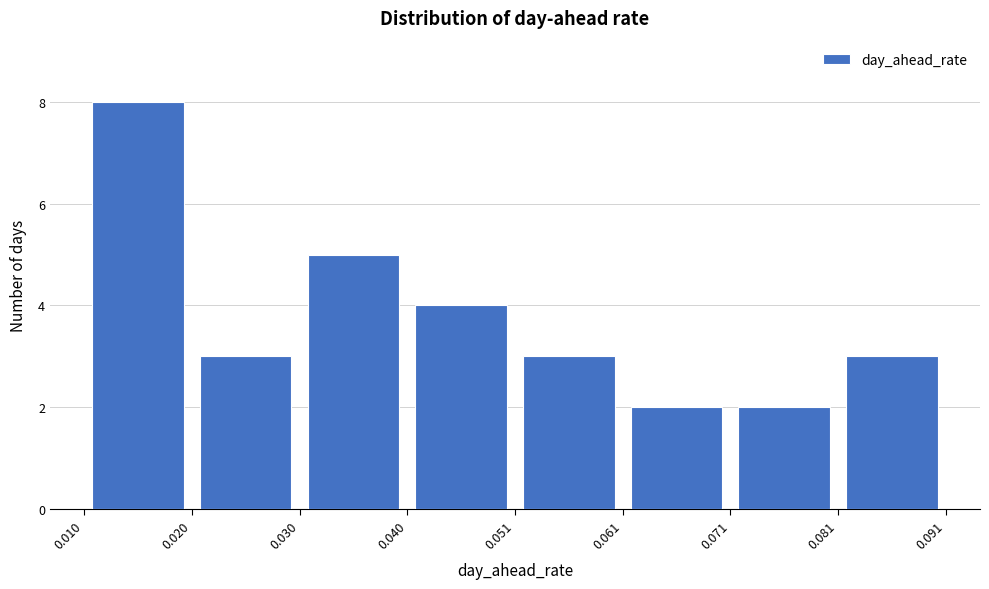

What is the height of the bar covering 0.030 to 0.040 on the x-axis? The values are not printed on the chart, so give them approximately, as read against the axis.

5